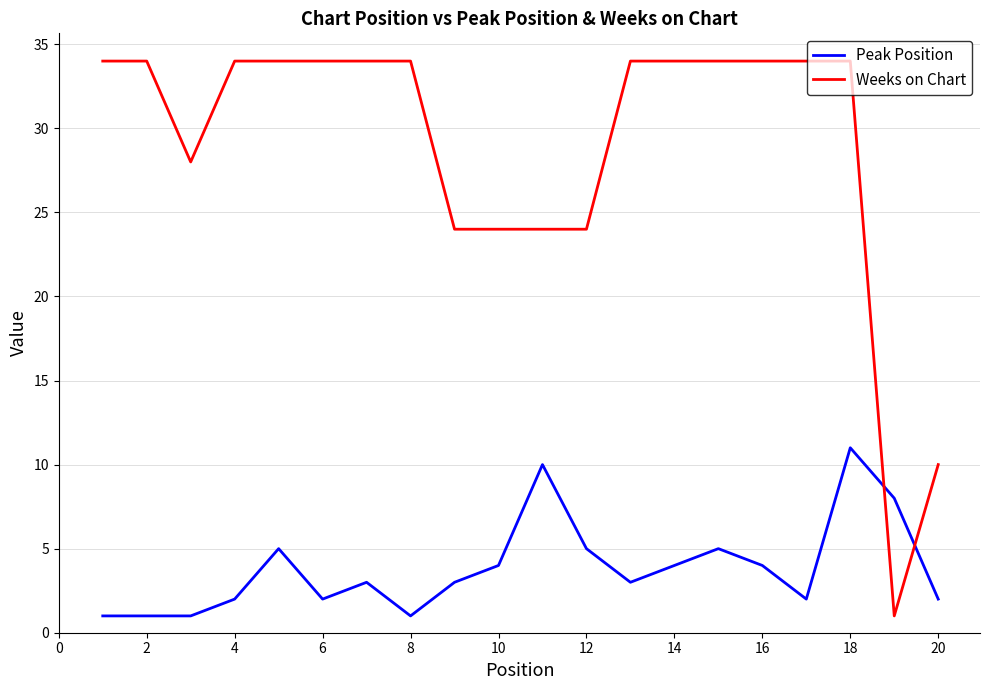

Which series has the widest spread of values?

Weeks on Chart